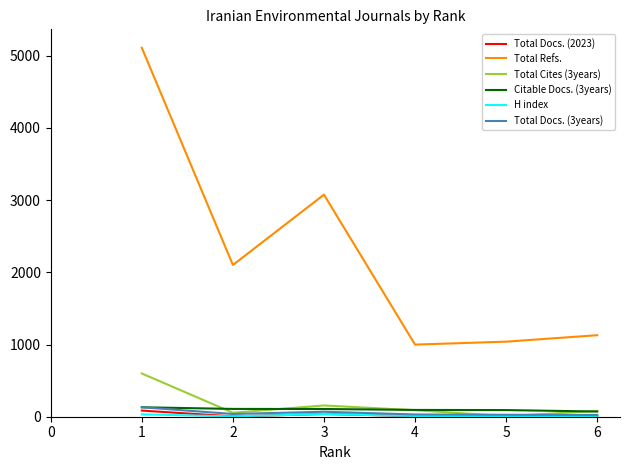

Which series has the largest range (max minus min)?

Total Refs.